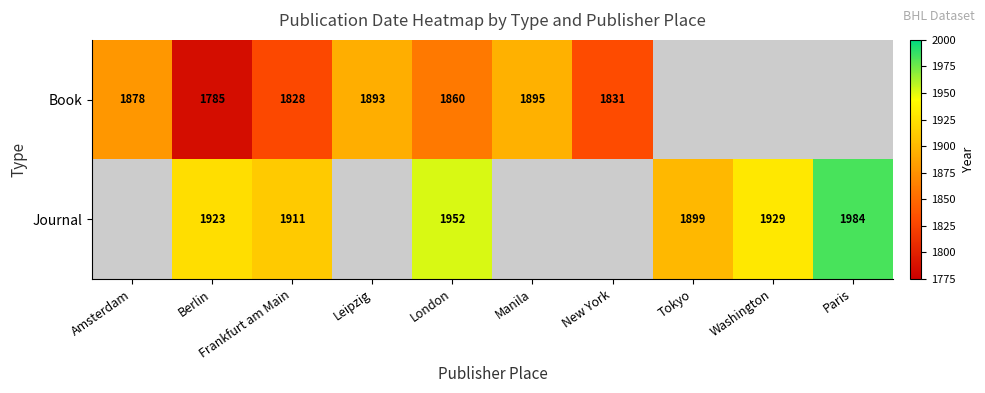

Which category has the lowest value across all series?

Berlin